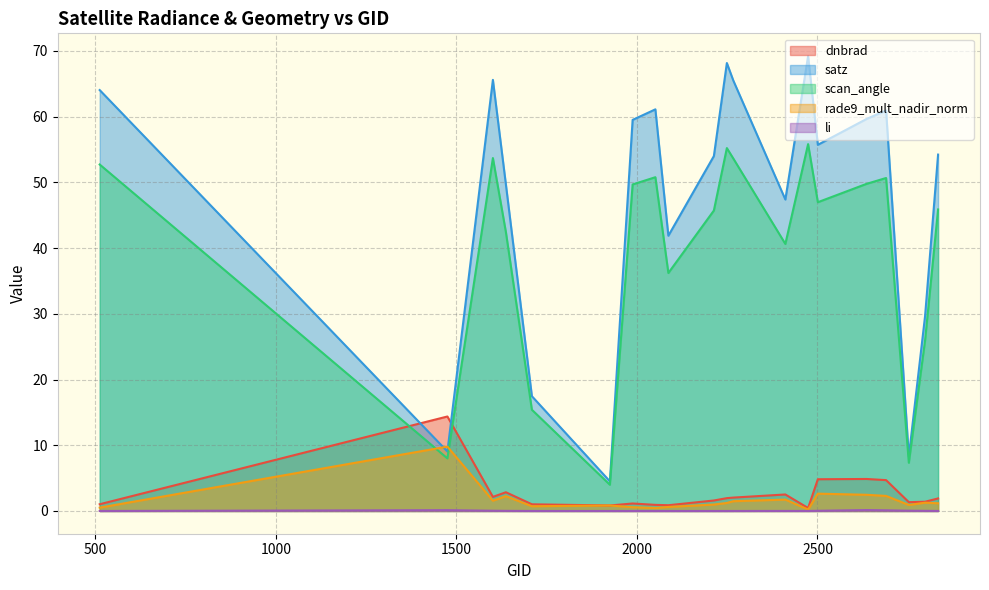

At which category does the chart reach its minimum across all series?

1988